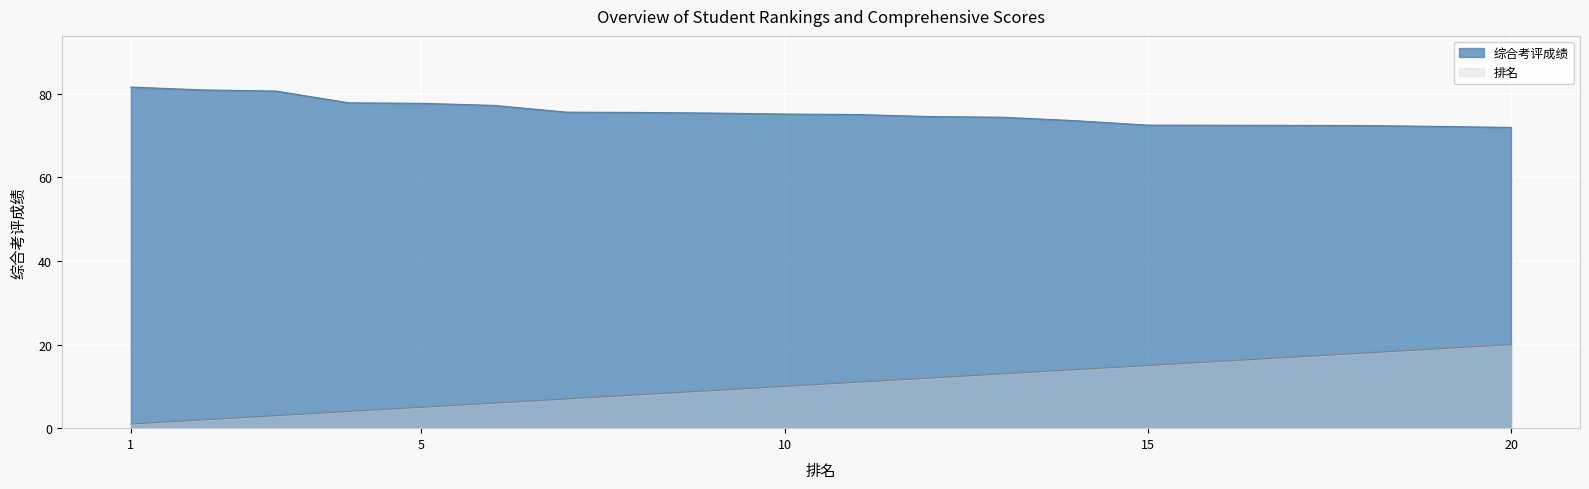

At how many categories does at least one series exceed 26?

20